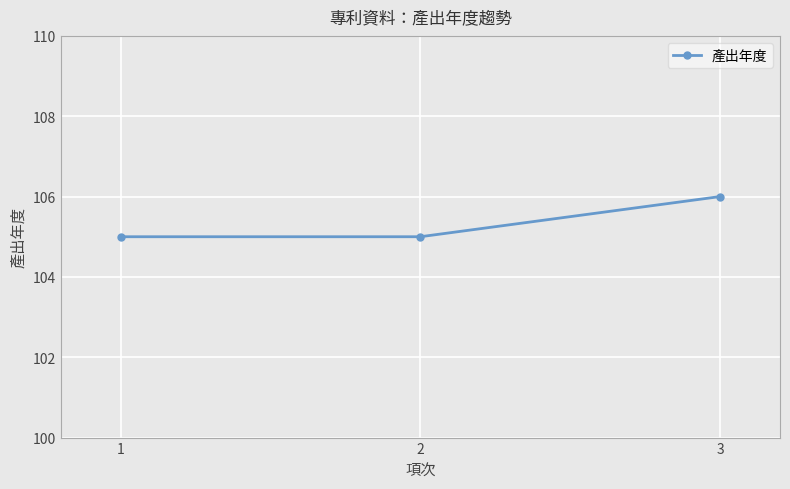

What is the change in value from 1 to 3?

+1